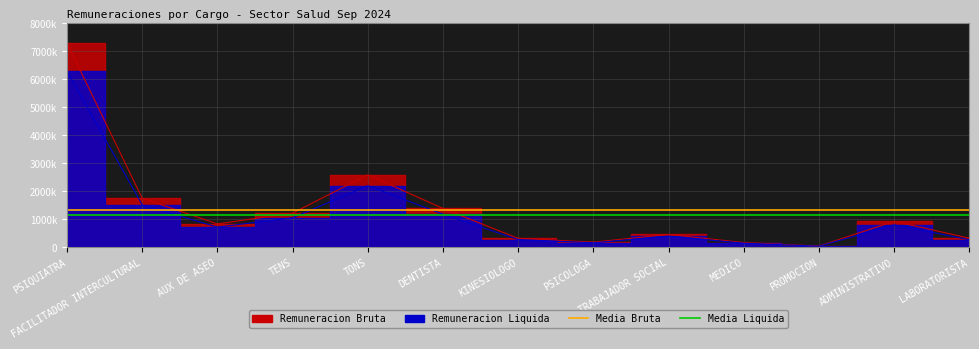

What is the sum of all Media Bruta values?

2681933.7